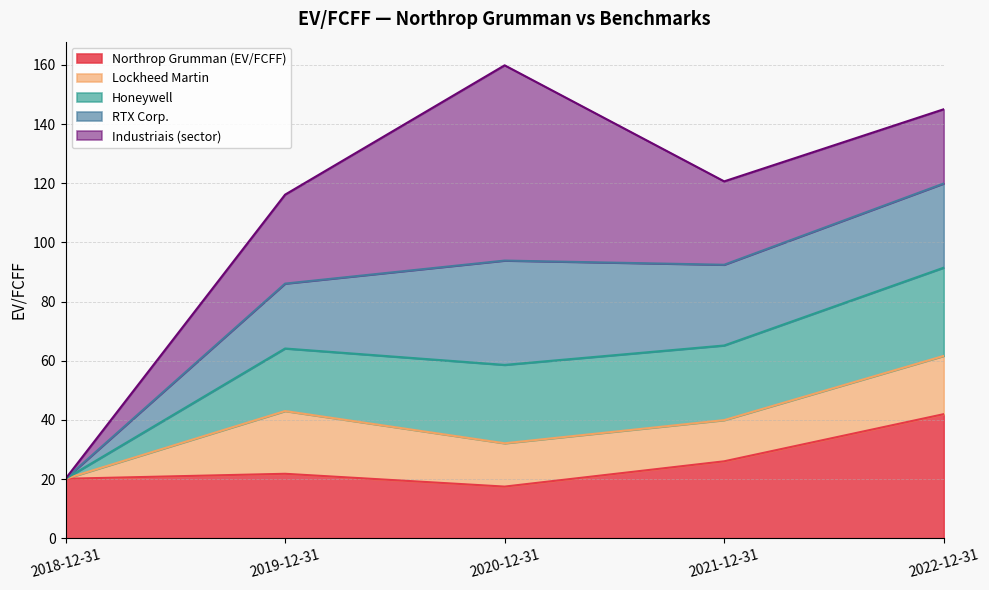

How many values in the Northrop Grumman (EV/FCFF) series are below 21?

2